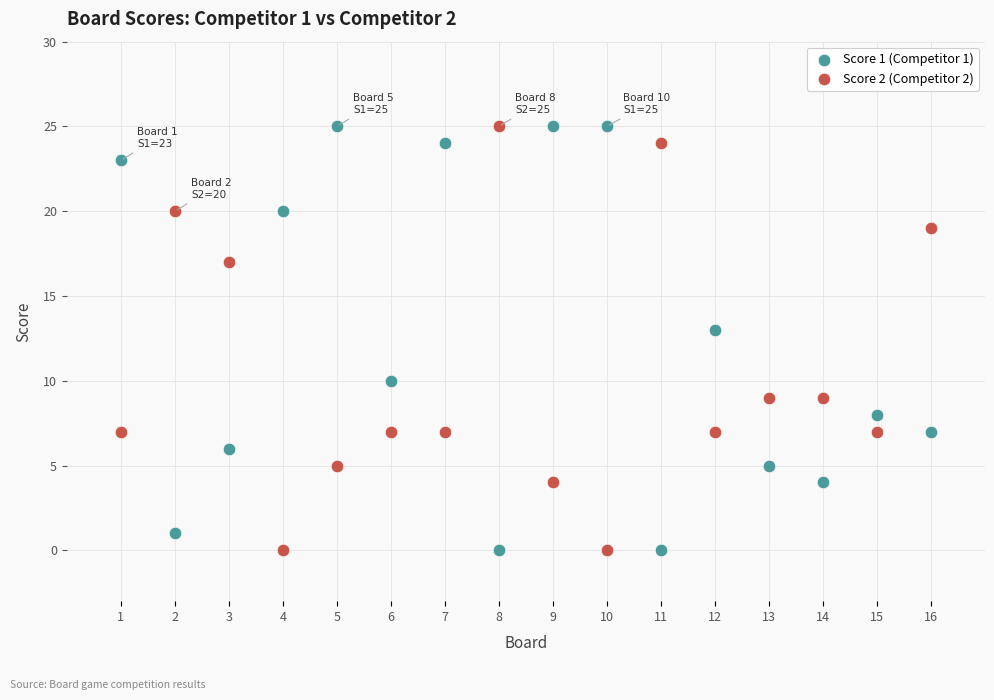

What is the X range (max minus min) for the scatter plot?

15